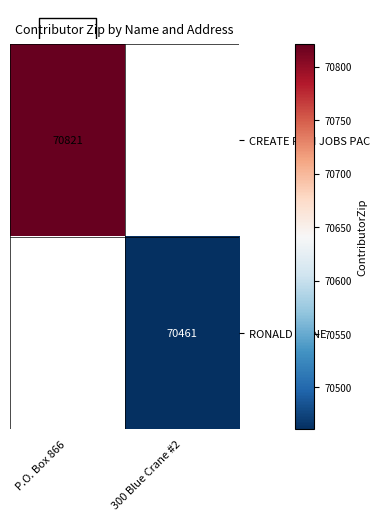

True or false: CREATE FILM JOBS PAC has a value of 70821 at P.O. Box 866.

True